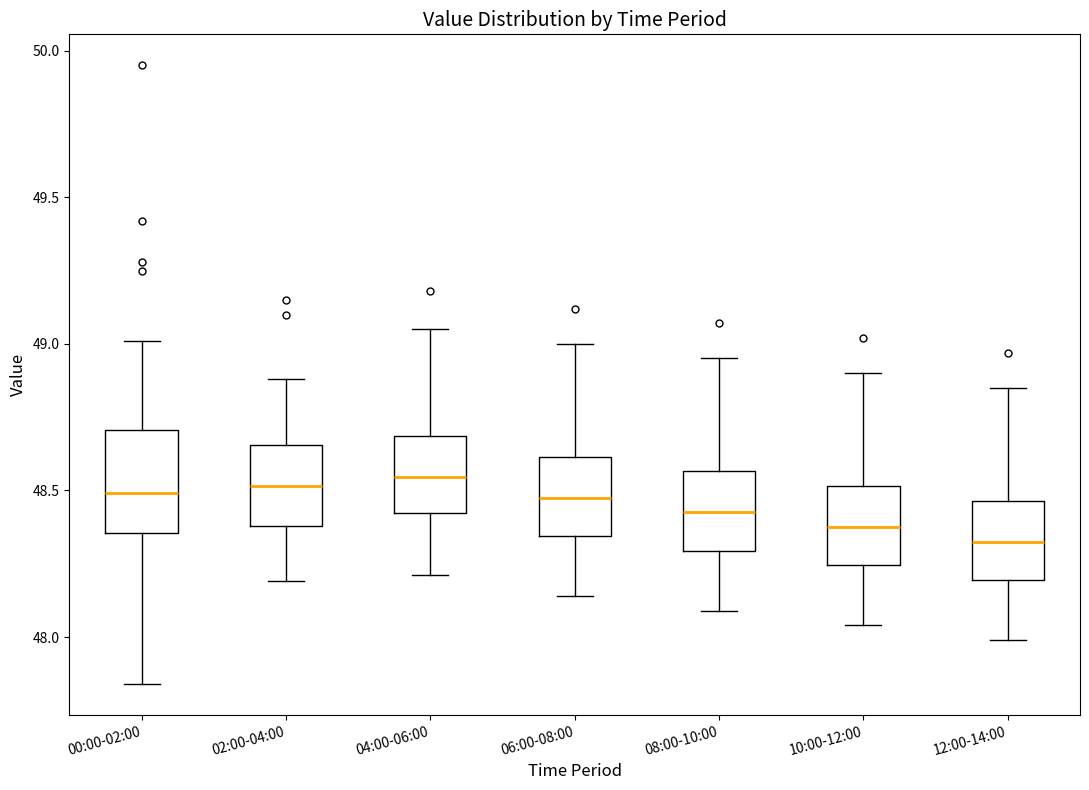

Where does the median line of the box for 02:00-04:00 sit on the y-axis? The values are not printed on the chart, so give them approximately, as read against the axis.

48.50